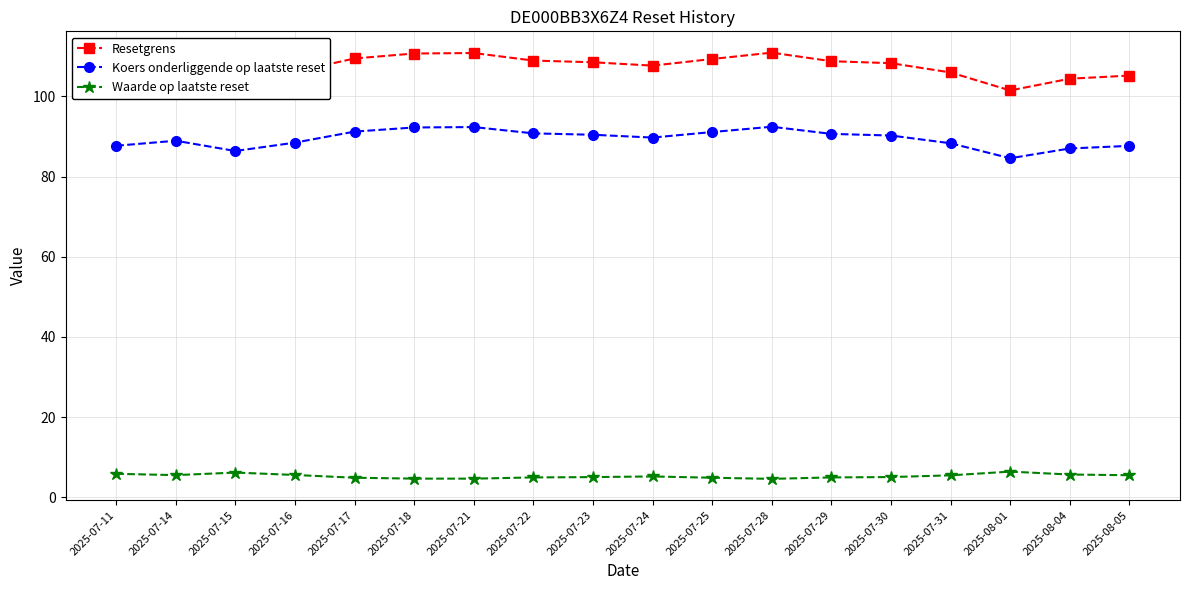

At how many categories does at least one series exceed 47?

18